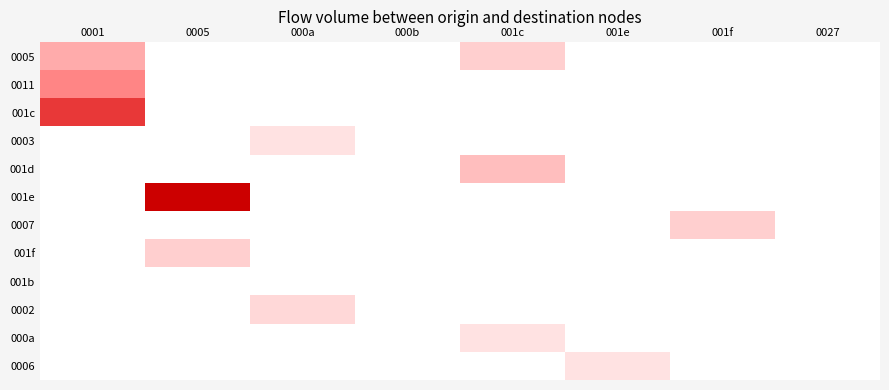

Reading right to left, transcribe all the data shown in this chart.

0005: 0027=0	001f=0	001e=0	001c=5	000b=0	000a=0	0005=0	0001=7
0011: 0027=0	001f=0	001e=0	001c=0	000b=0	000a=0	0005=0	0001=9
001c: 0027=0	001f=0	001e=0	001c=0	000b=0	000a=0	0005=0	0001=13
0003: 0027=0	001f=0	001e=0	001c=0	000b=0	000a=3	0005=0	0001=0
001d: 0027=0	001f=0	001e=0	001c=6	000b=0	000a=0	0005=0	0001=0
001e: 0027=0	001f=0	001e=0	001c=0	000b=0	000a=0	0005=16	0001=0
0007: 0027=0	001f=5	001e=0	001c=0	000b=0	000a=0	0005=0	0001=0
001f: 0027=0	001f=0	001e=0	001c=0	000b=0	000a=0	0005=5	0001=0
001b: 0027=0	001f=0	001e=0	001c=0	000b=0	000a=0	0005=0	0001=0
0002: 0027=0	001f=0	001e=0	001c=0	000b=0	000a=4	0005=0	0001=0
000a: 0027=0	001f=0	001e=0	001c=3	000b=0	000a=0	0005=0	0001=0
0006: 0027=0	001f=0	001e=3	001c=0	000b=0	000a=0	0005=0	0001=0